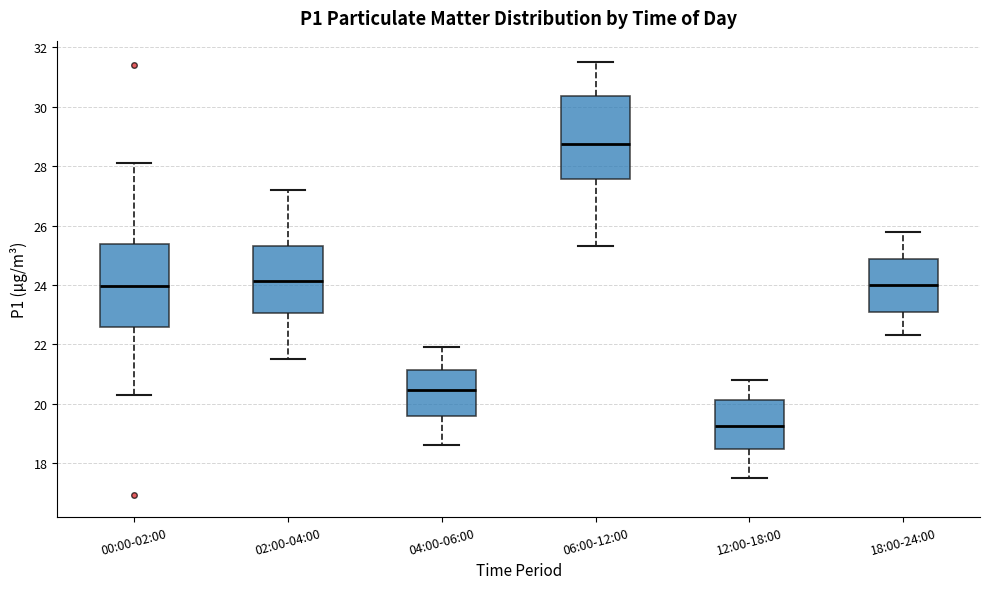

Where does the lower whisker of the box for 00:00-02:00 end on the y-axis? The values are not printed on the chart, so give them approximately, as read against the axis.

20.4